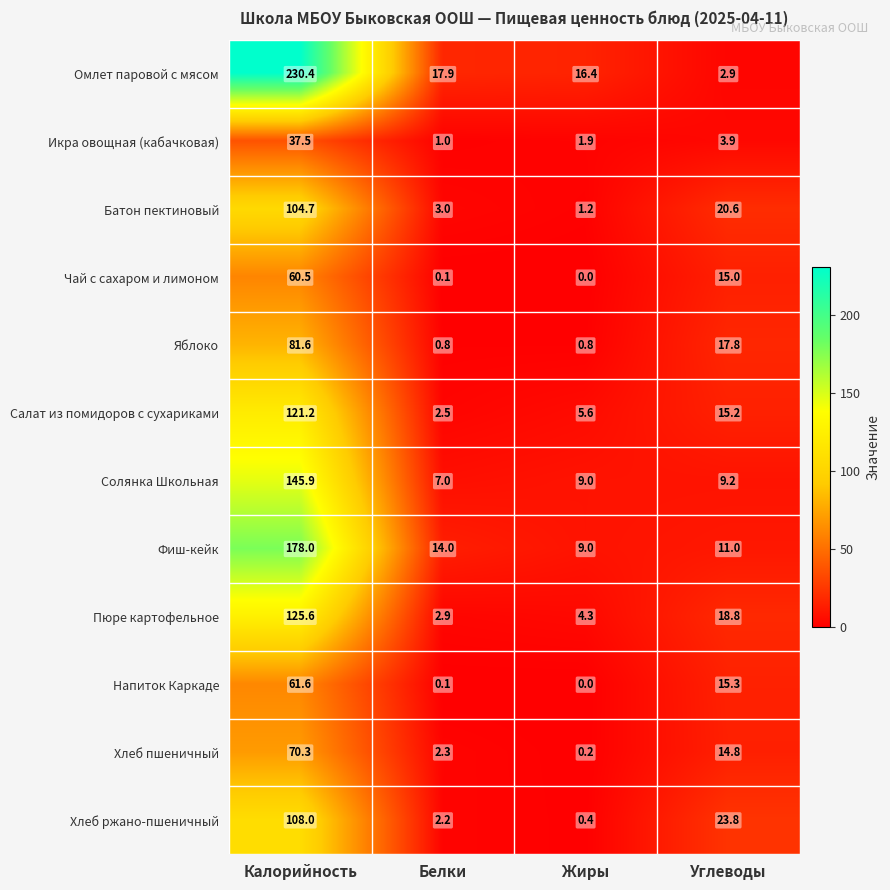

What is the difference between the Пюре картофельное values at Белки and Жиры?

1.4